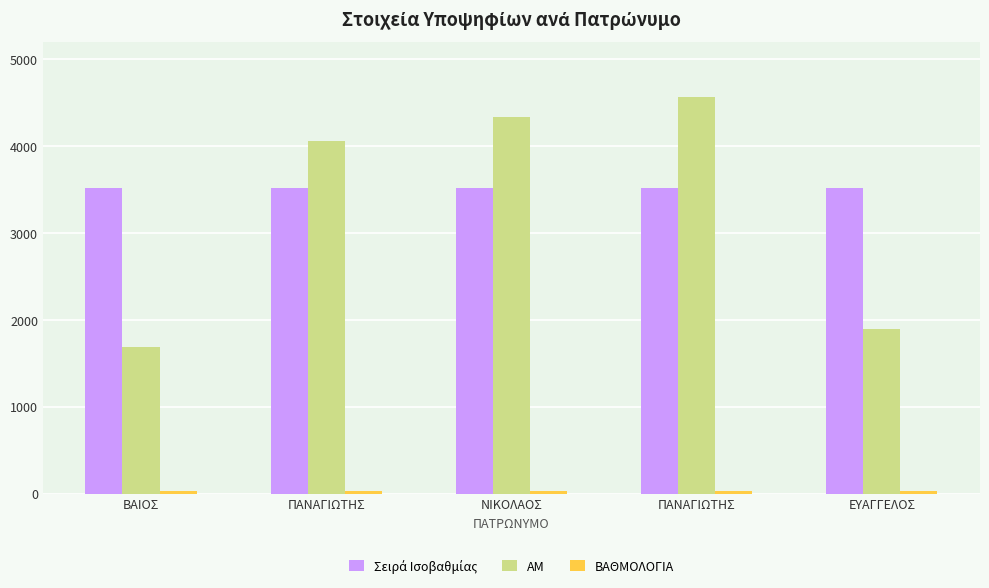

What is the difference between the highest and lowest values at ΒΑΙΟΣ?

3491.6